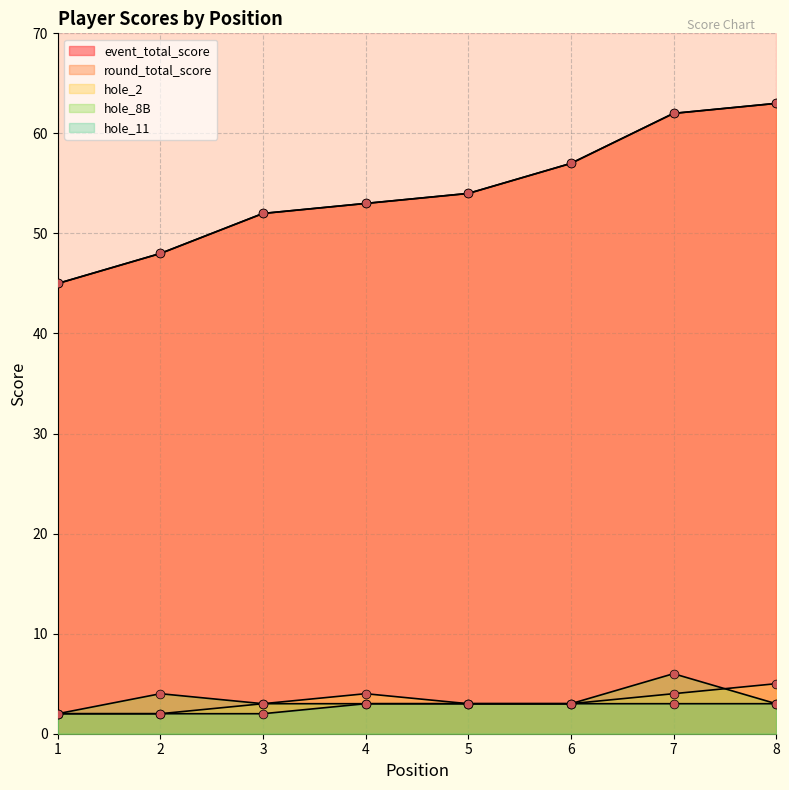

Which series contains the lowest Y value?

hole_2